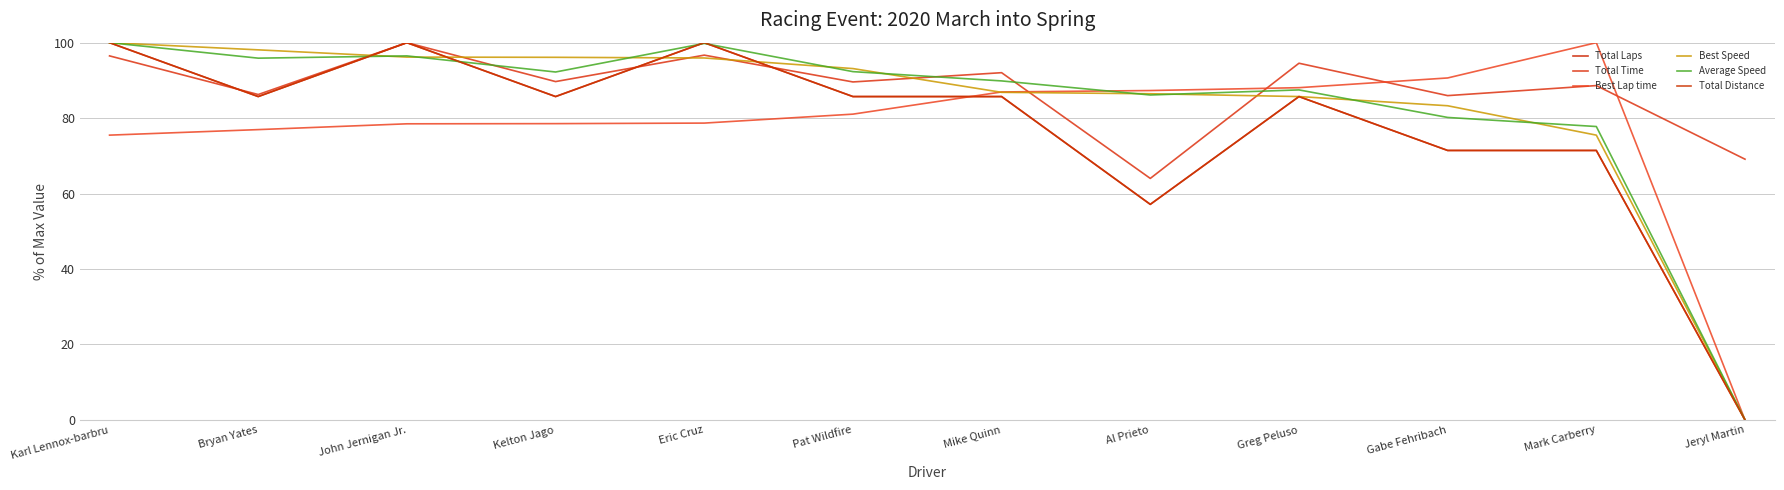

What is the lowest value of the Total Time series?

64.0